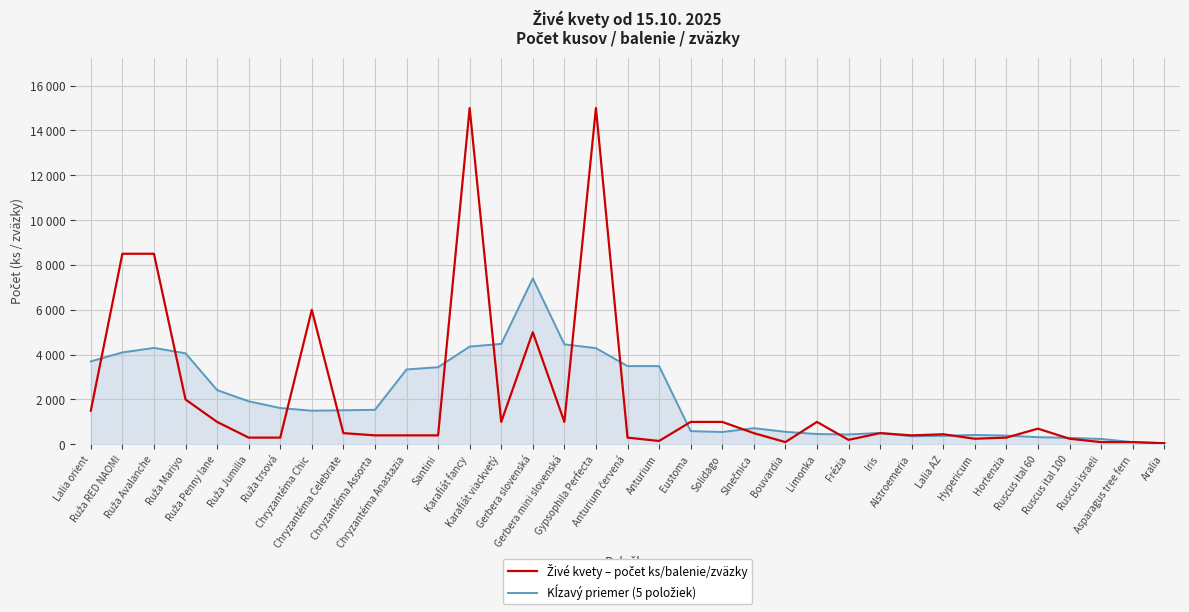

Is this an area chart (filled region under the line)?

Yes